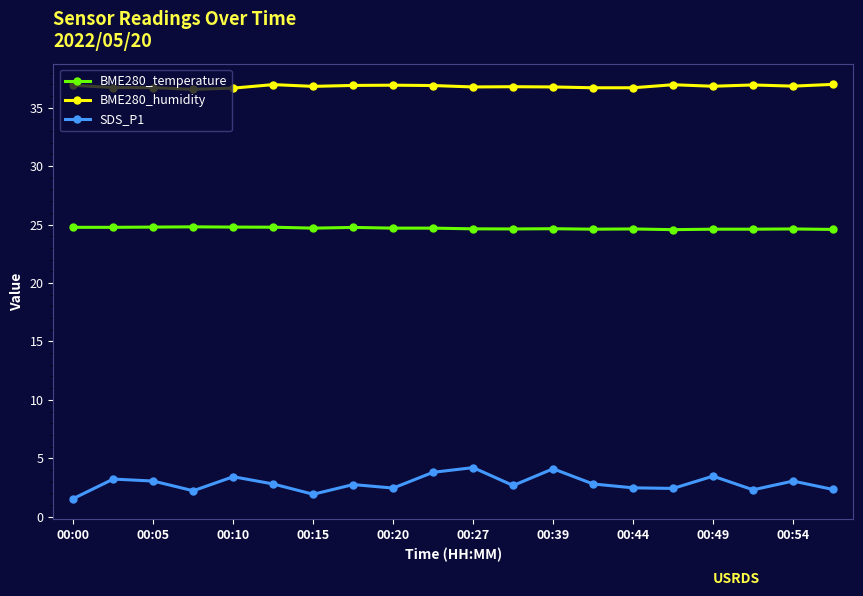

At how many categories does at least one series exceed 21?

20